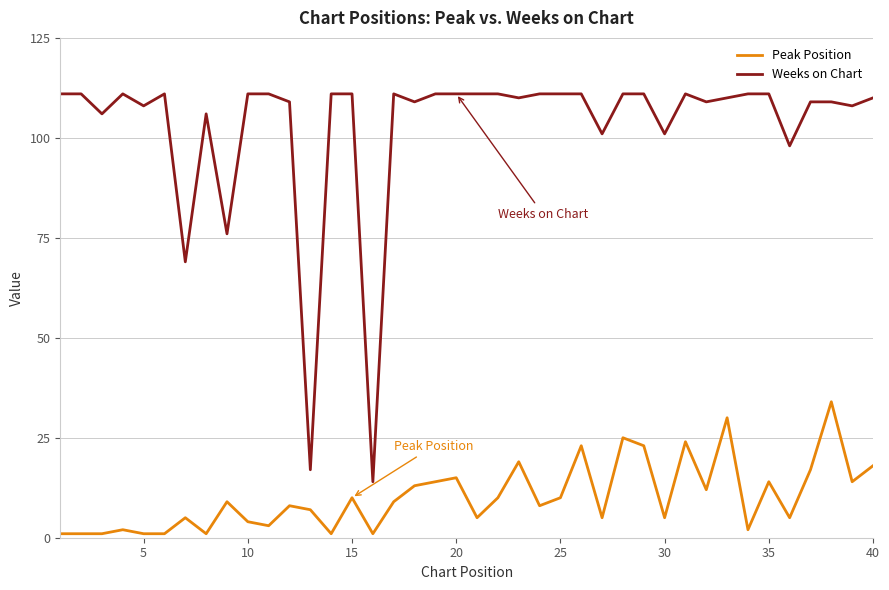

Reading left to right, transcribe all the data shown in this chart.

Peak Position: 1	1	1	2	1	1	5	1	9	4	3	8	7	1	10	1	9	13	14	15	5	10	19	8	10	23	5	25	23	5	24	12	30	2	14	5	17	34	14	18
Weeks on Chart: 111	111	106	111	108	111	69	106	76	111	111	109	17	111	111	14	111	109	111	111	111	111	110	111	111	111	101	111	111	101	111	109	110	111	111	98	109	109	108	110